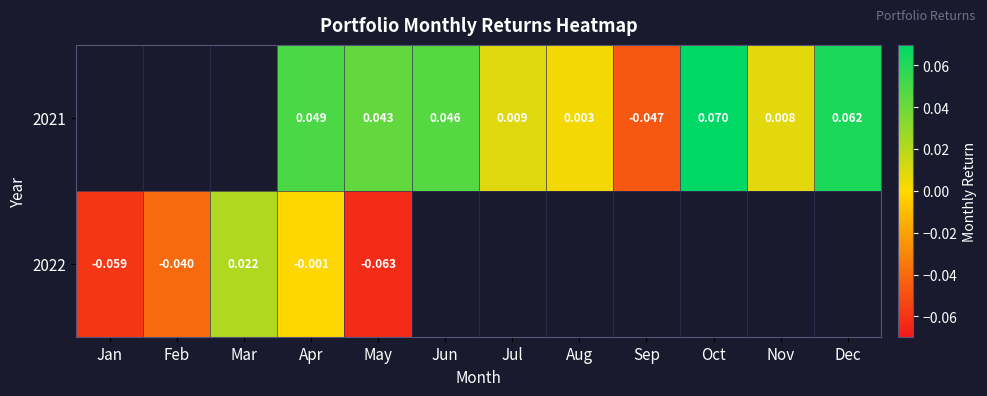

Is the value of 2022 at Apr greater than the value of 2021 at Jun?

No